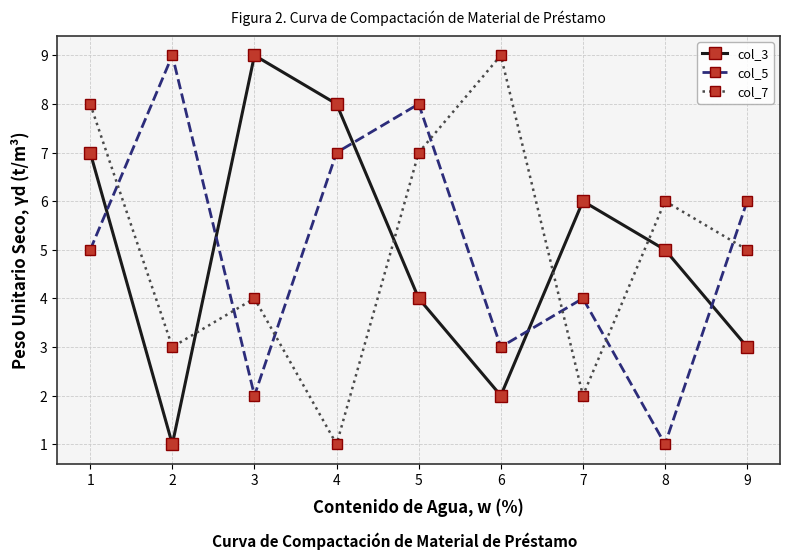

Between 3 and 6, which series saw the biggest shift?

col_3